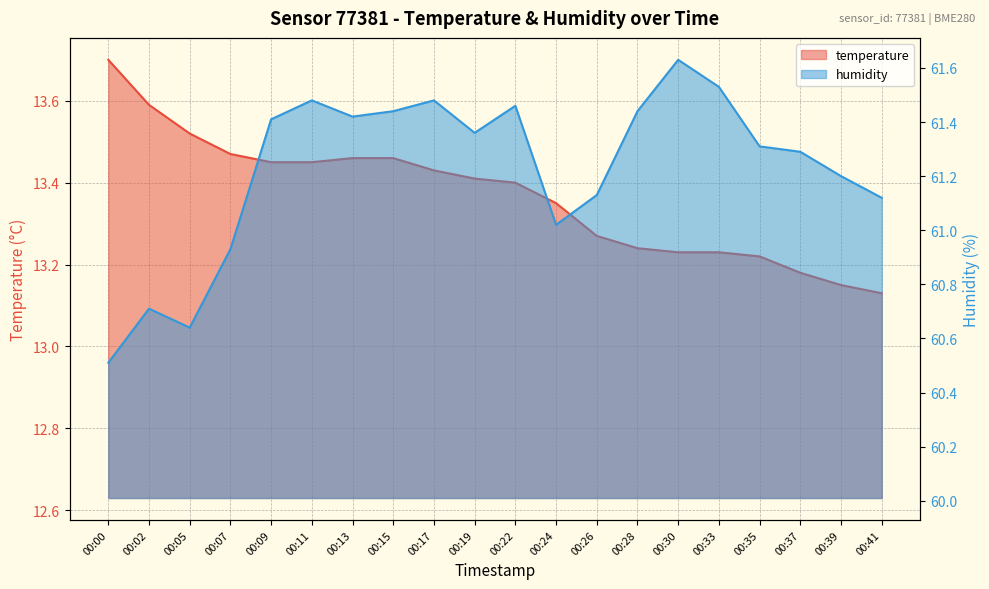

True or false: humidity and temperature cross at least once.

False